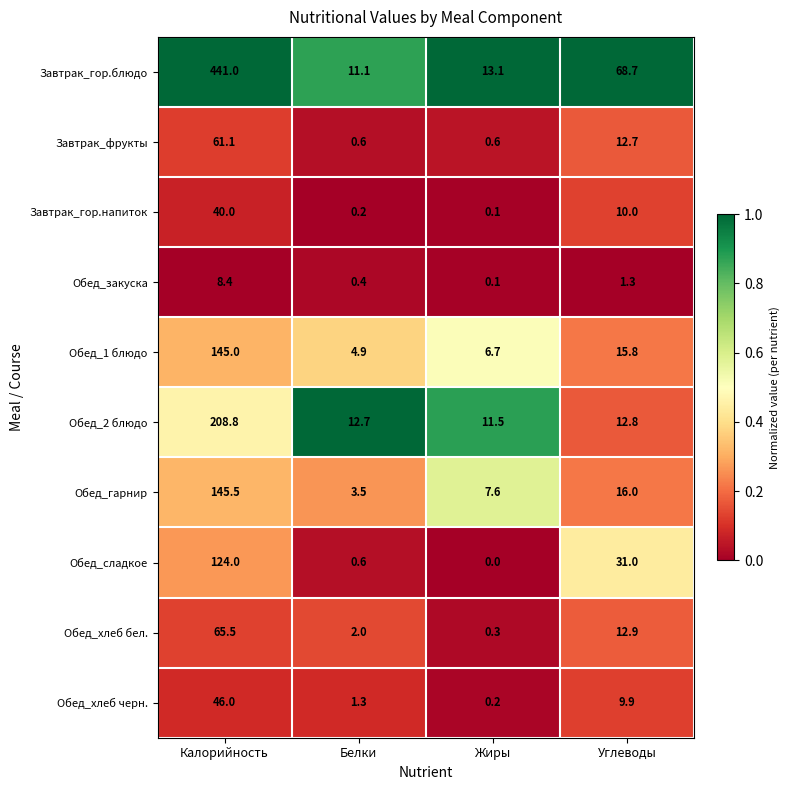

List the series in order of their peak value, highest first.

Завтрак_гор.блюдо, Обед_2 блюдо, Обед_гарнир, Обед_1 блюдо, Обед_сладкое, Обед_хлеб бел., Завтрак_фрукты, Обед_хлеб черн., Завтрак_гор.напиток, Обед_закуска